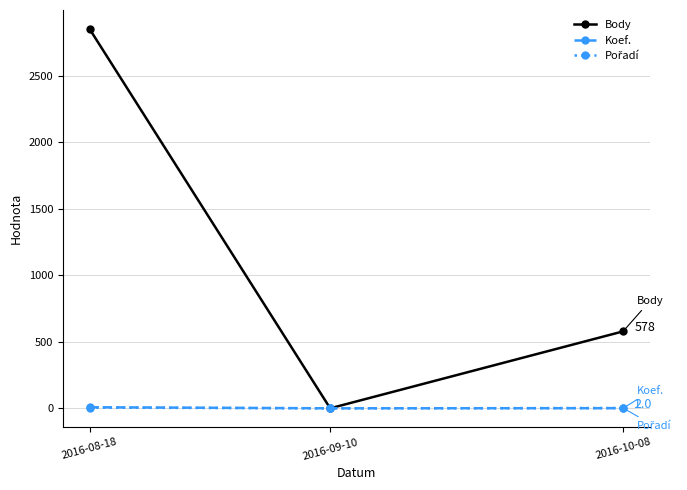

What is the difference between the maximum and minimum values in the Koef. series?

8